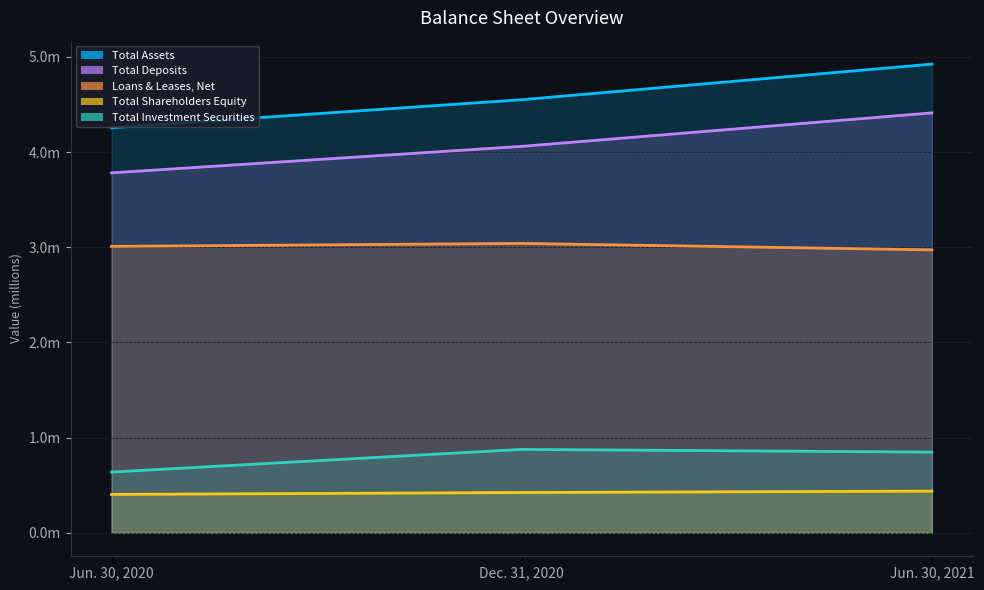

What position from the left is Dec. 31, 2020?

2